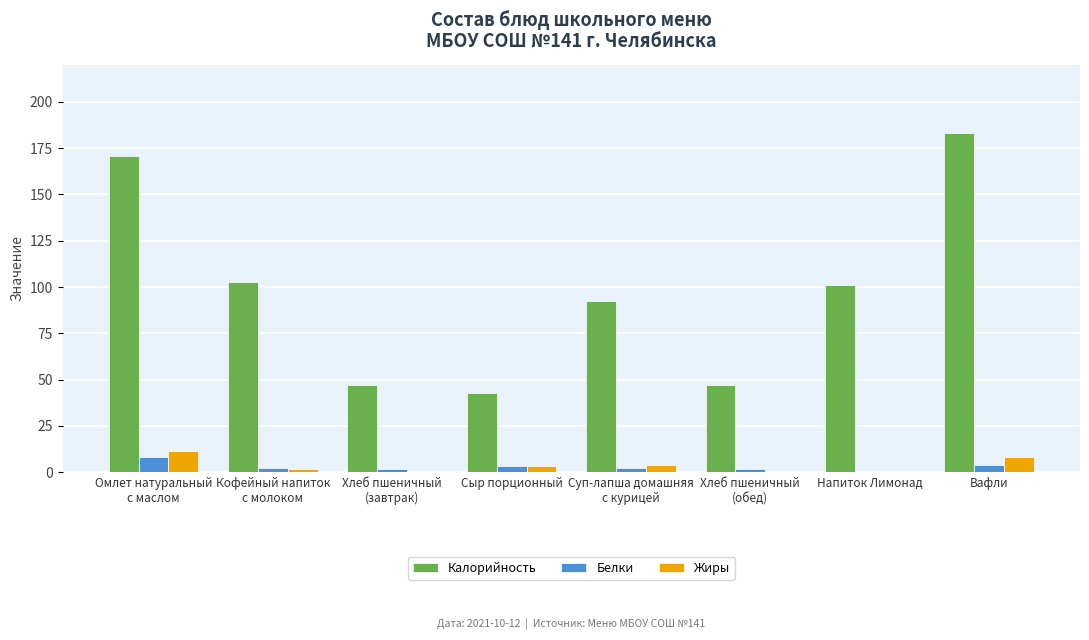

Is it true that Калорийность equals 143.4 at Суп-лапша домашняя
с курицей?

False